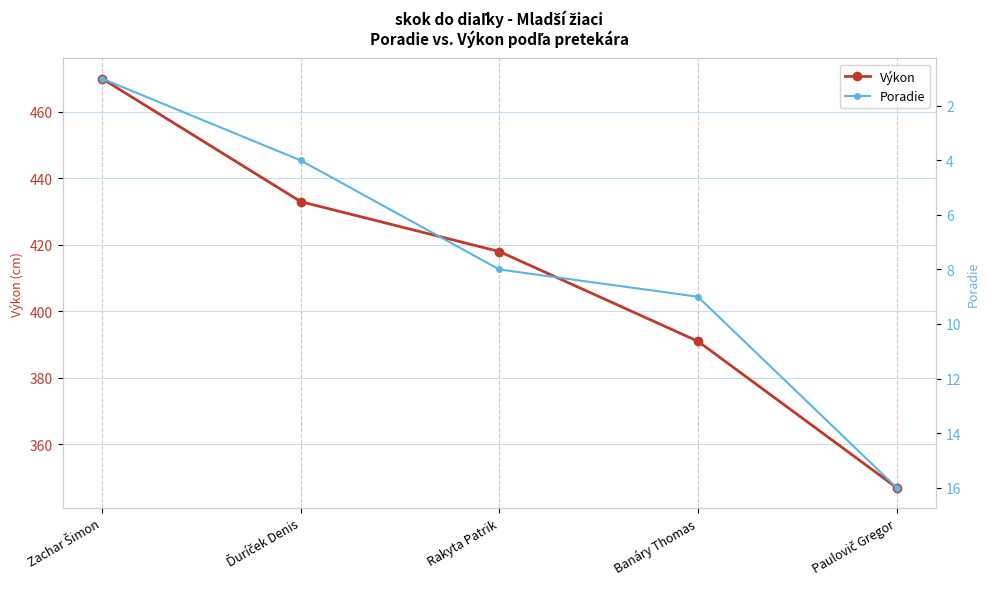

Does the chart display data point markers on the line(s)?

Yes